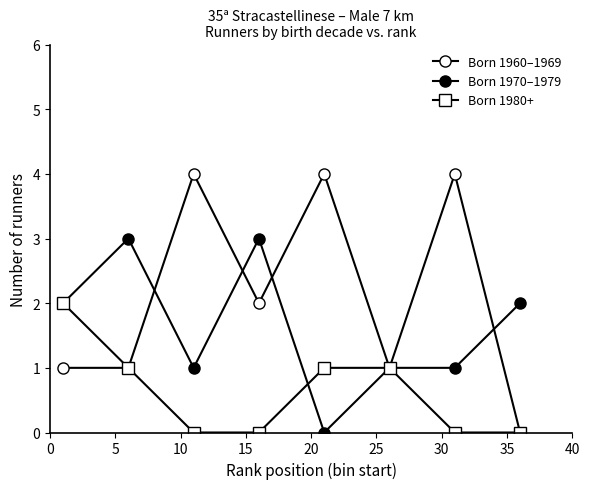

How many data points does each series have?

8